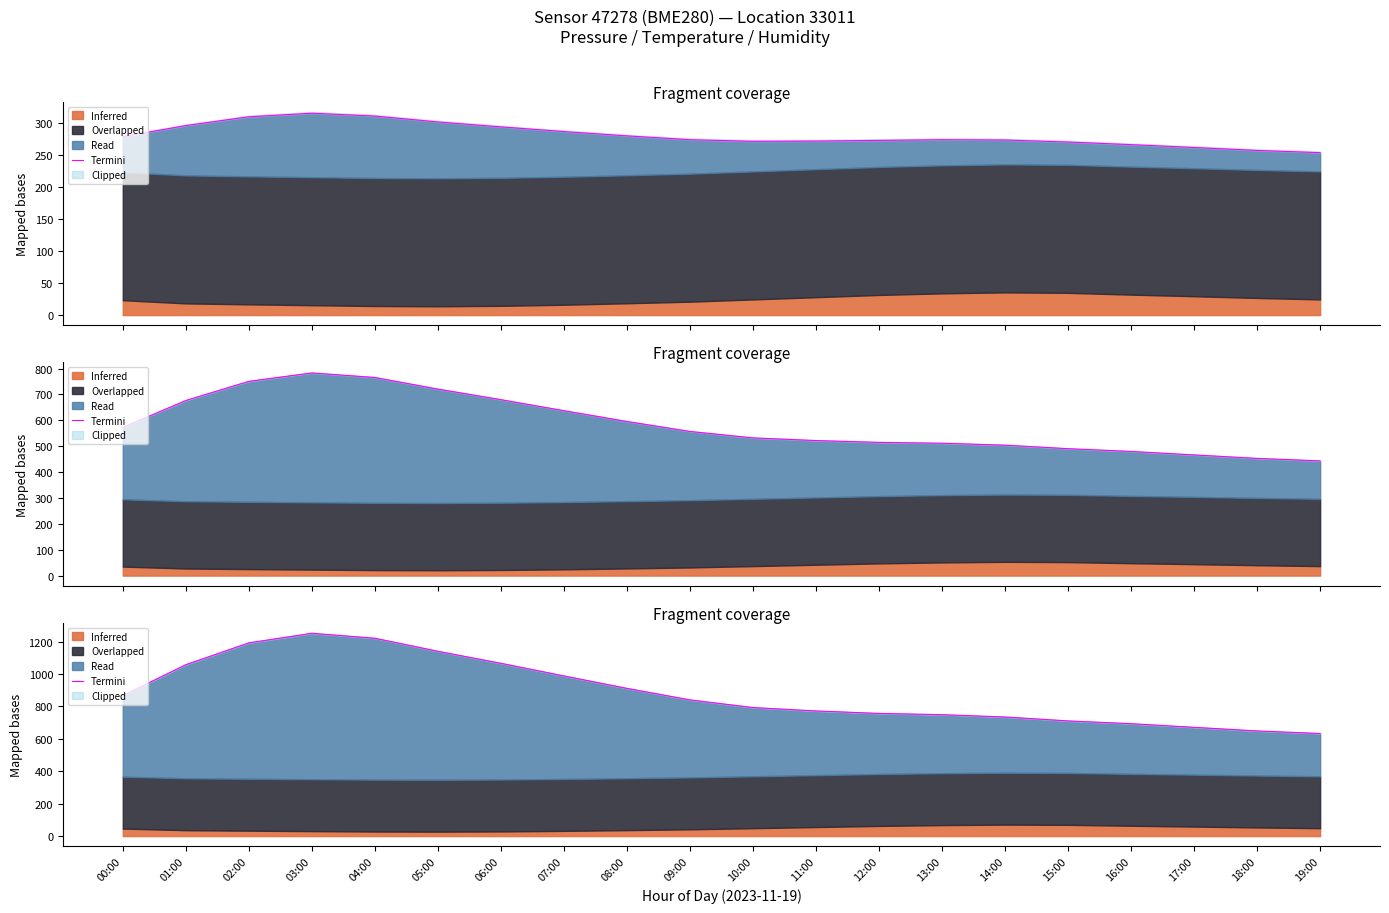

What is the label of the 7th point from the right?

13:00